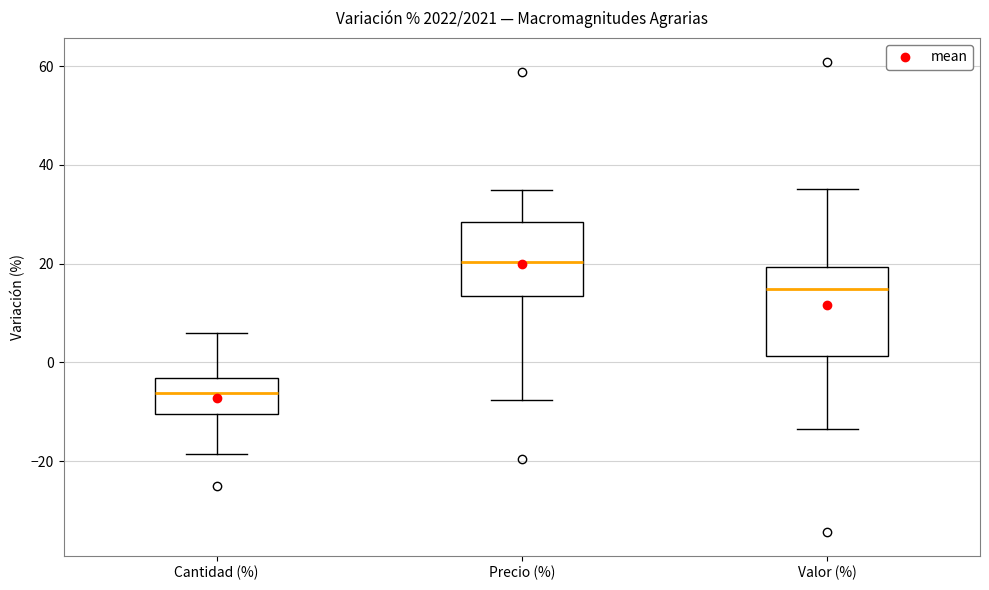

Where is the upper edge of the box for Valor (%) on the y-axis? The values are not printed on the chart, so give them approximately, as read against the axis.

20